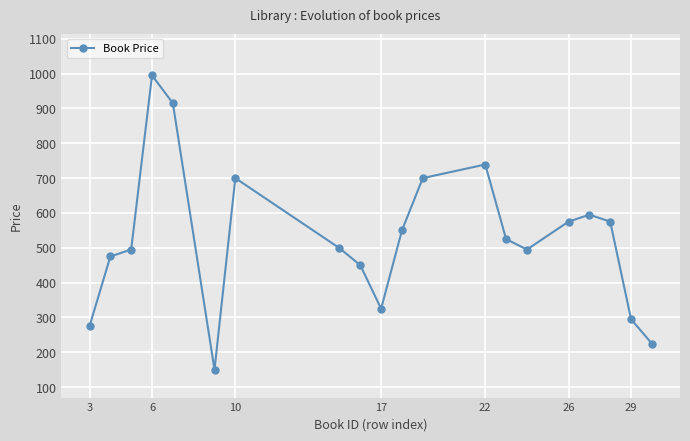

What is the minimum value shown in the chart?

150